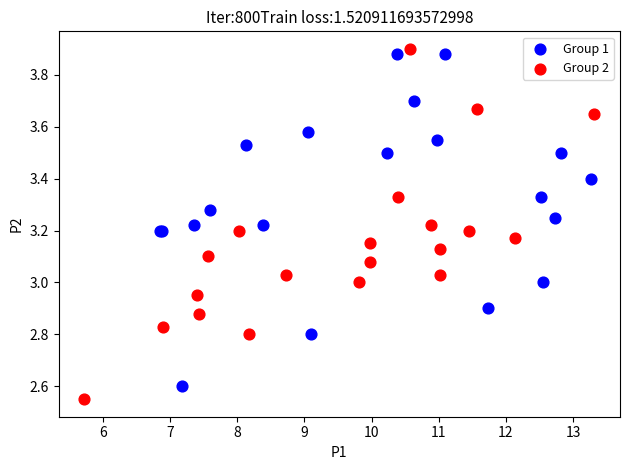

Which series has the widest spread of Y values?

Group 2